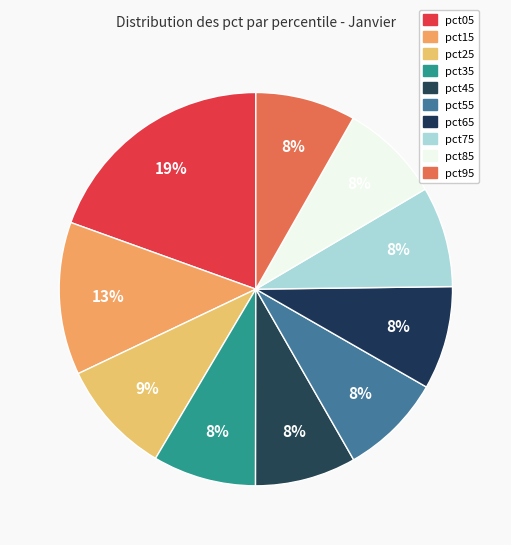

What percentage is the pct95 slice, to the nearest percent?

8%